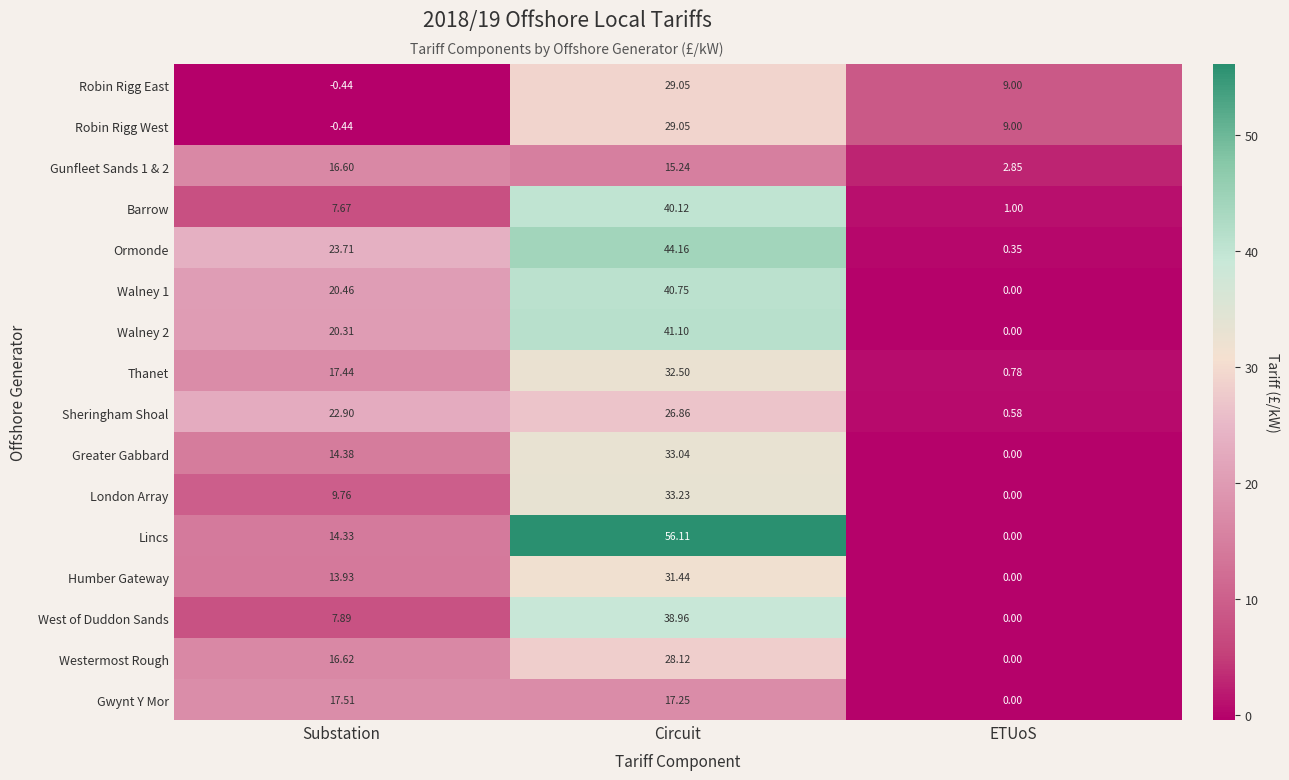

Which category has the highest value across all series?

Circuit